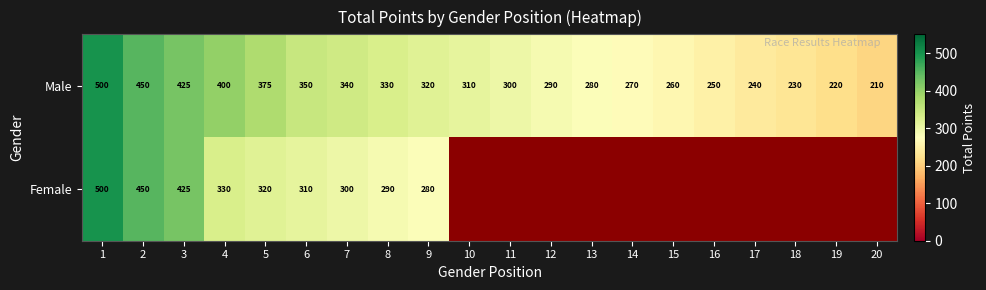

Which category has the highest value in the Male series?

1